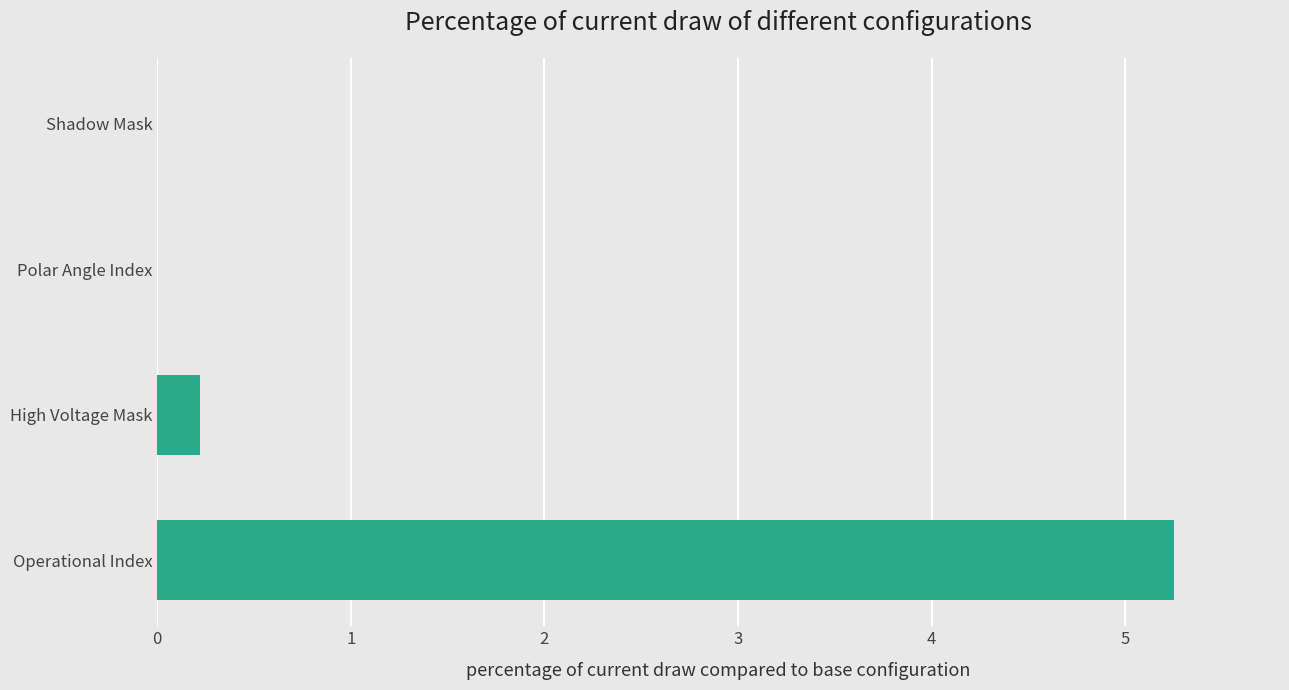

What is the average value?

1.4